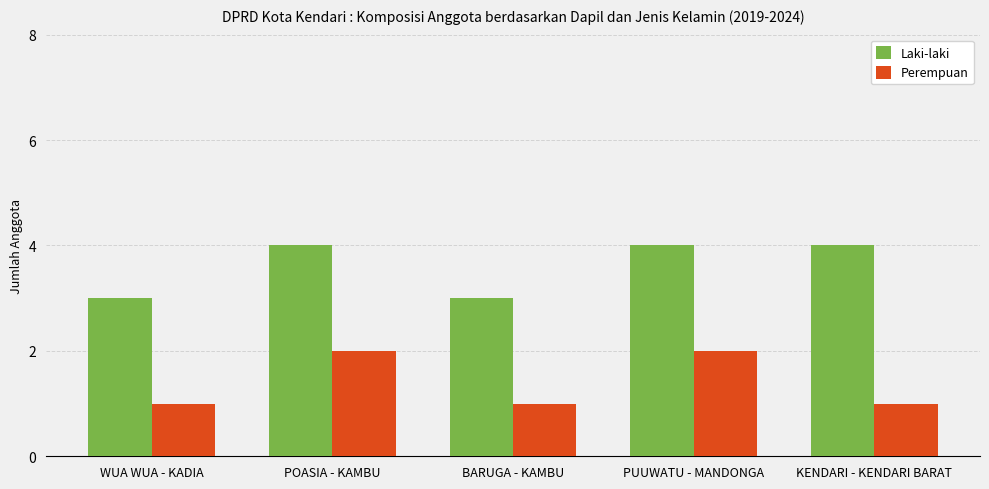

Reading left to right, extract all data points from this chart.

Laki-laki: 3	4	3	4	4
Perempuan: 1	2	1	2	1